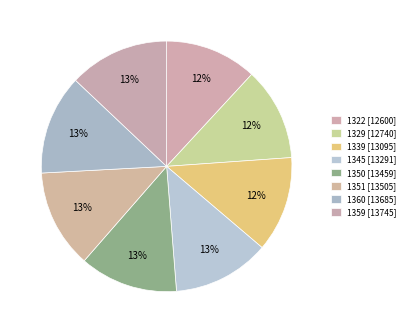

How many segments does this pie chart have?

8